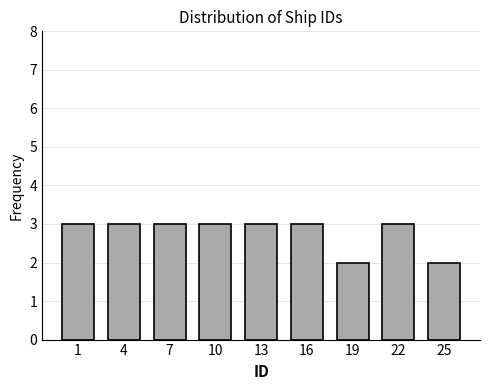

Reading left to right, transcribe all the data shown in this chart.

1=3	4=3	7=3	10=3	13=3	16=3	19=2	22=3	25=2